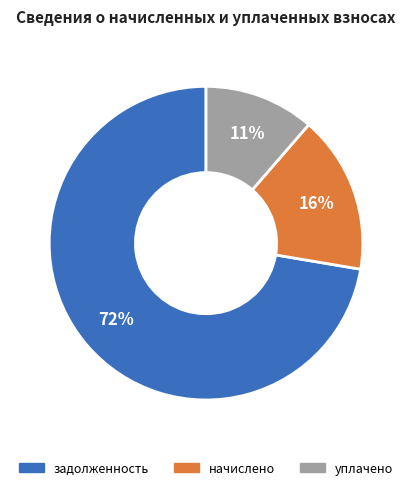

How many slices are in this pie chart?

3